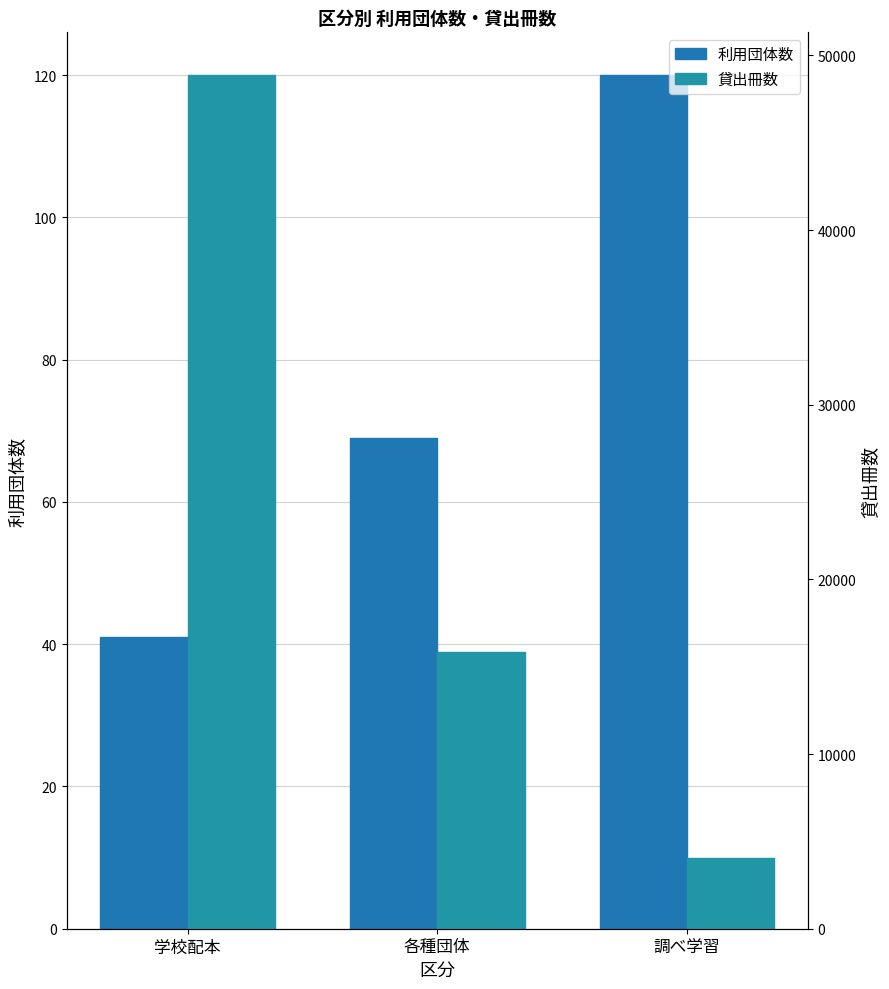

At 調べ学習, list the series in order from largest to smallest.

貸出冊数, 利用団体数